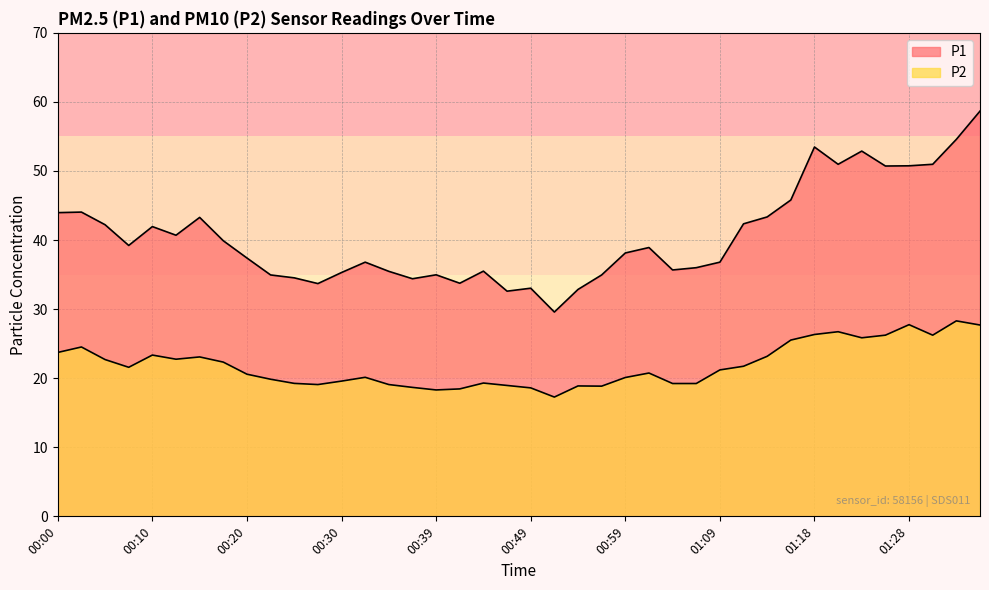

What is the minimum value shown in the chart?

17.3